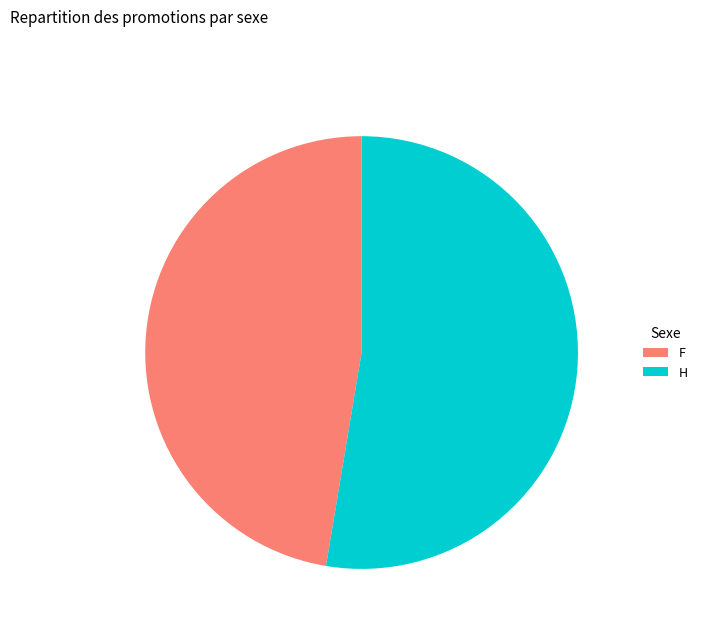

Which has a higher value, F or H?

H